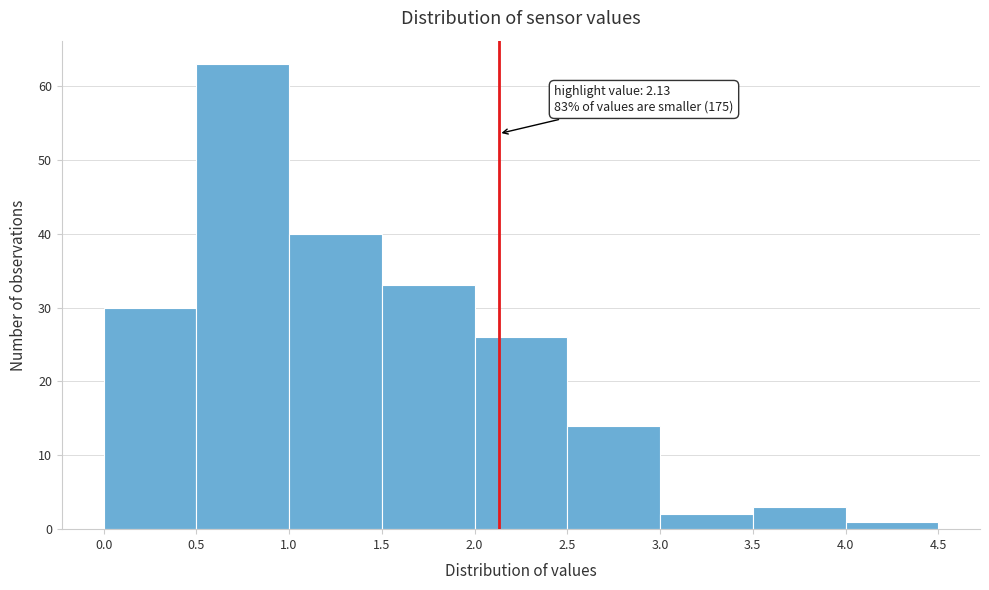

Which range on the x-axis has the tallest bar?

0.5 to 1.0